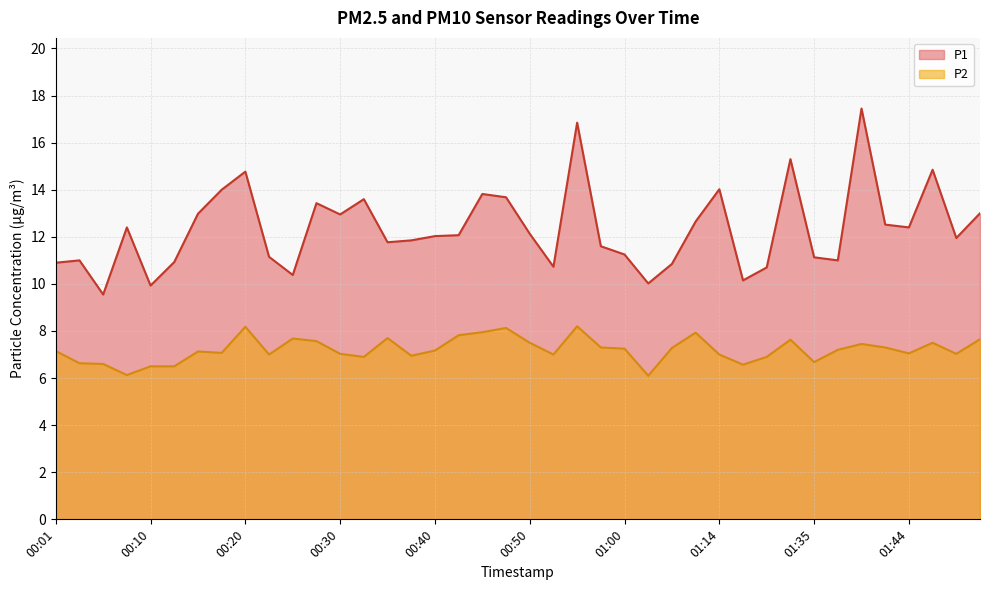

Is it true that P2 equals 7.0 at 00:38?

True